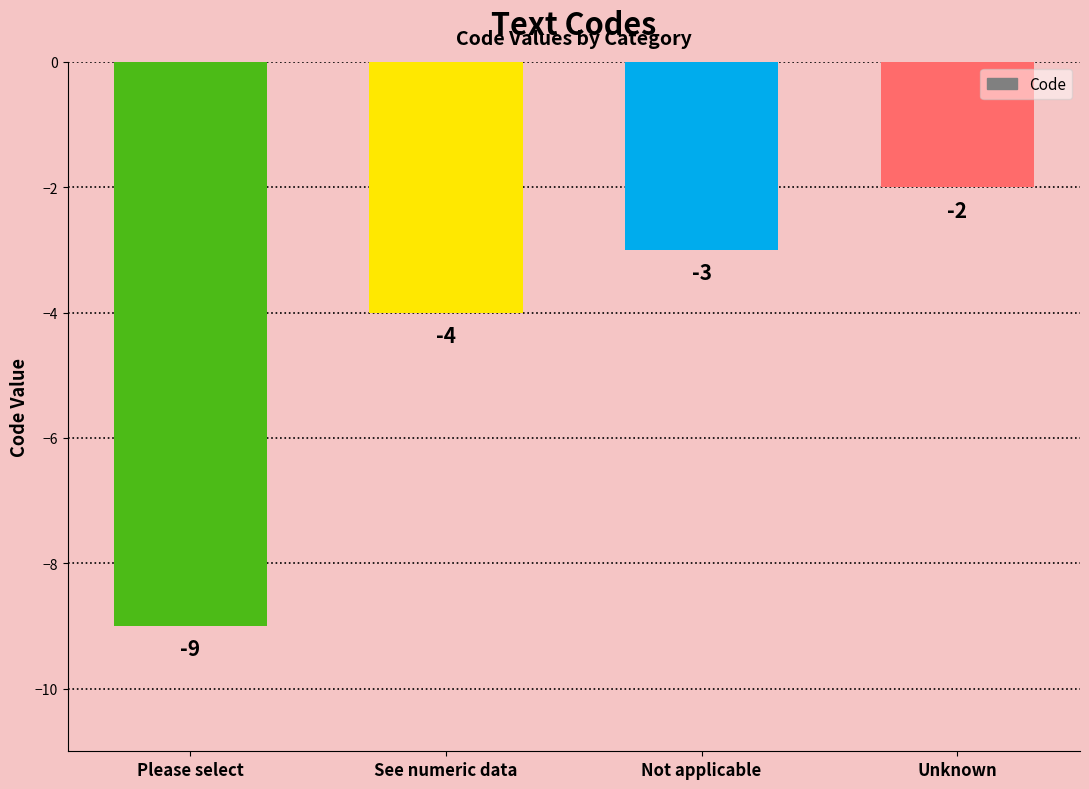

Which has a higher value, See numeric data or Please select?

See numeric data